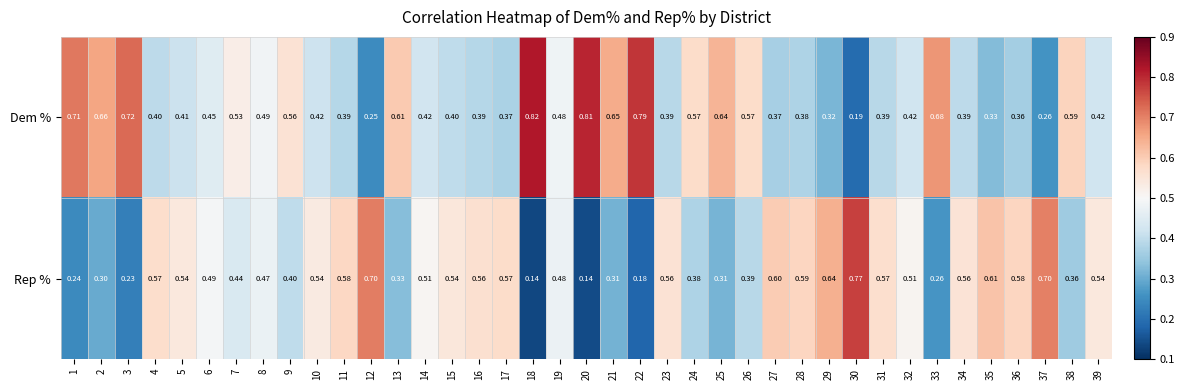

How many series are shown in this chart?

2